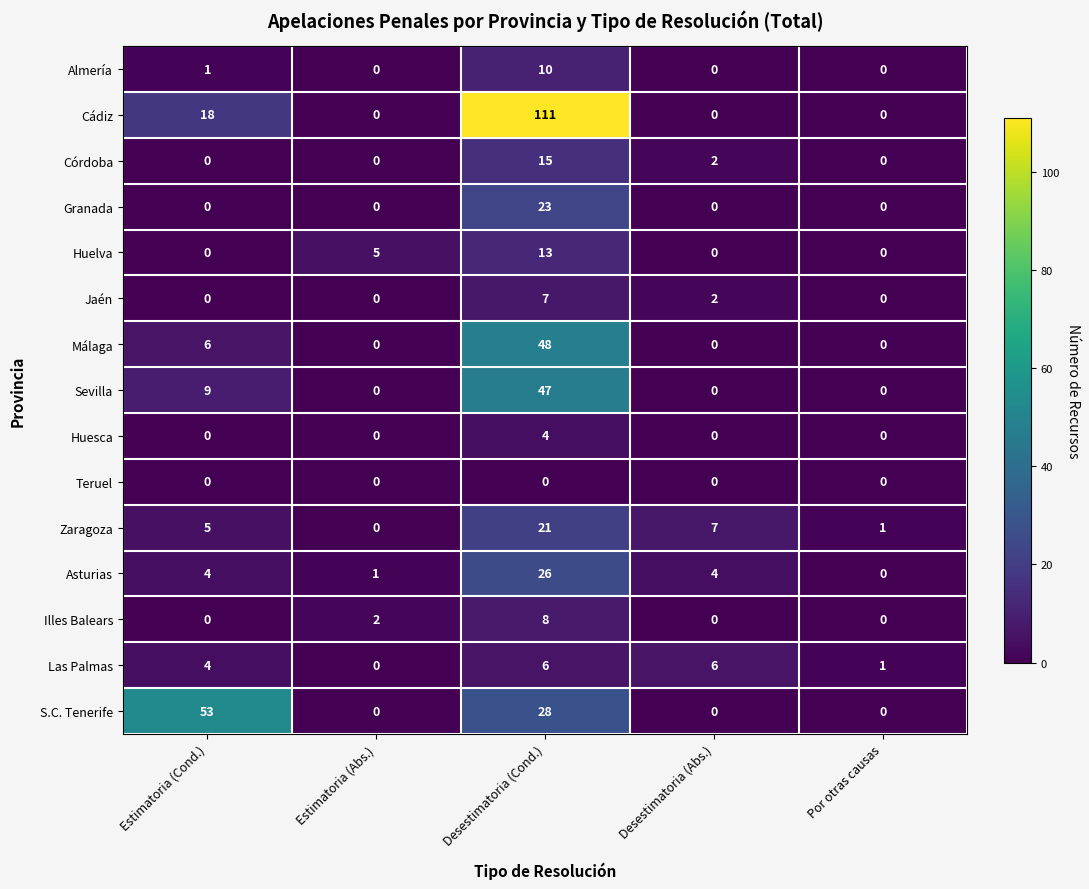

Which series has the largest range (max minus min)?

Cádiz